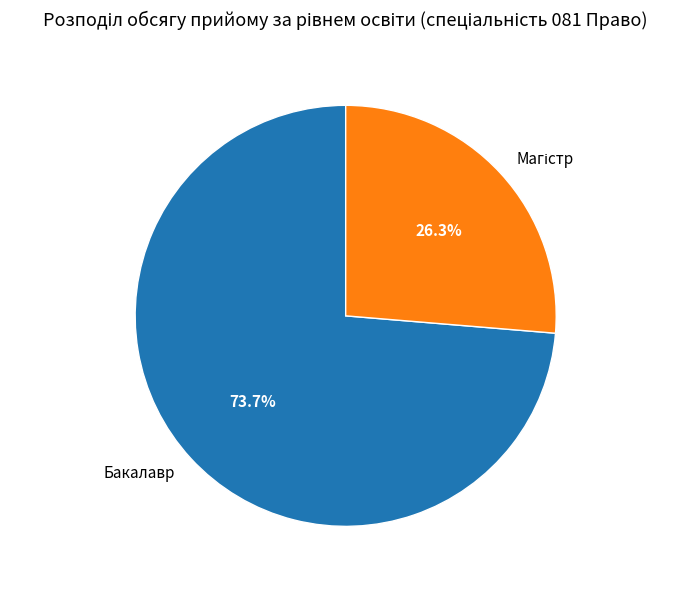

What is the largest slice in the pie chart?

Бакалавр